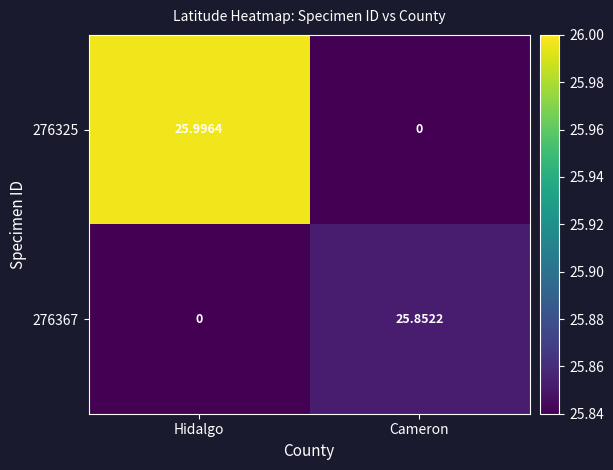

How many series are shown in this chart?

2